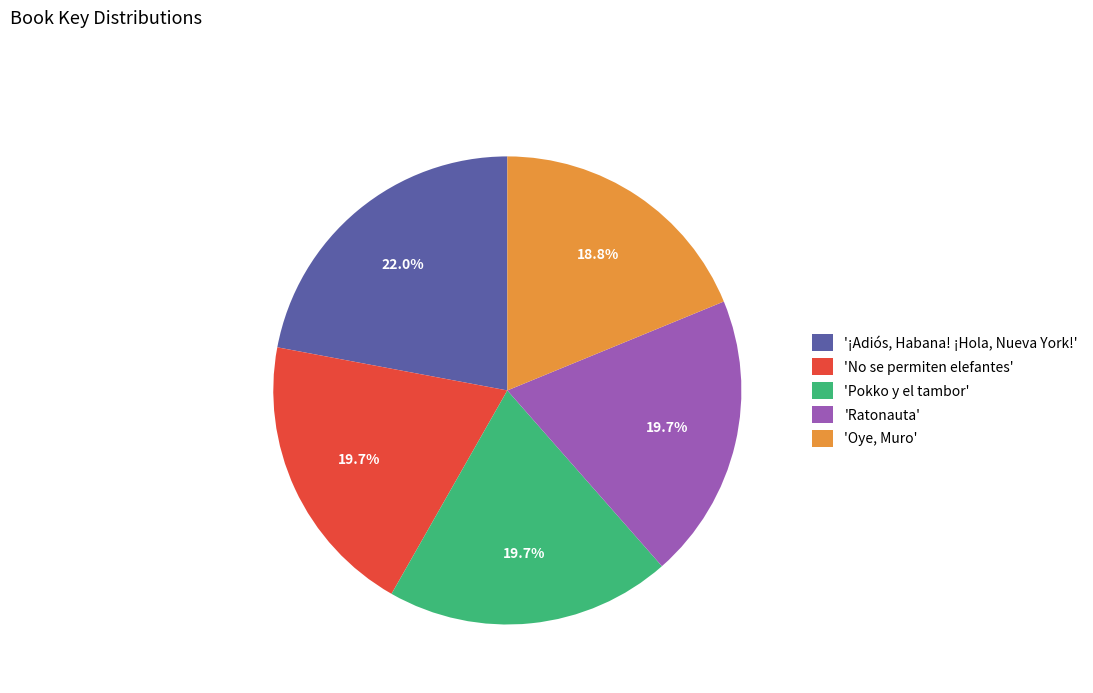

Does 'Oye, Muro' account for over 50% of the chart?

No